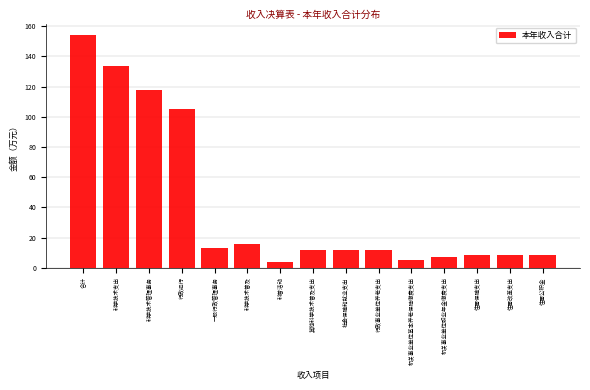

What is the change in value from 科学技术管理事务 to 住房改革支出?

-109.1